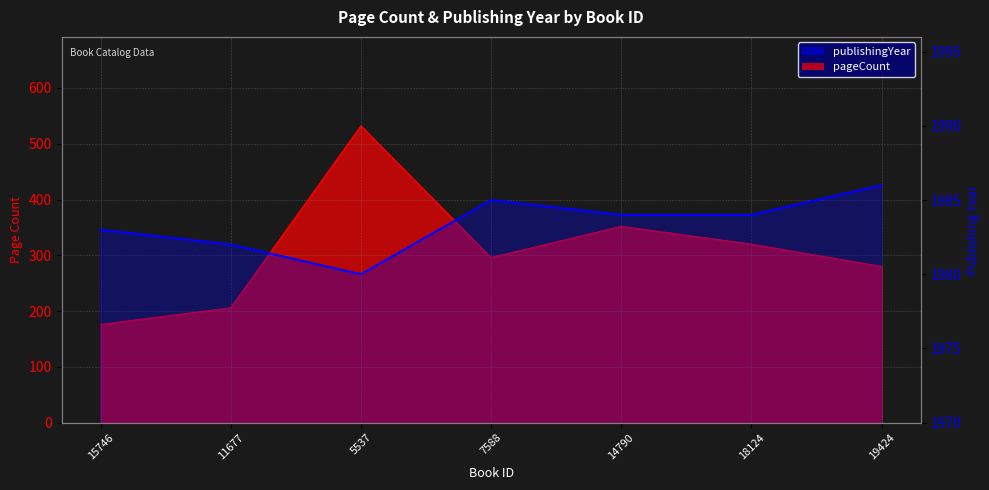

What value does the data have at 15746?

1983